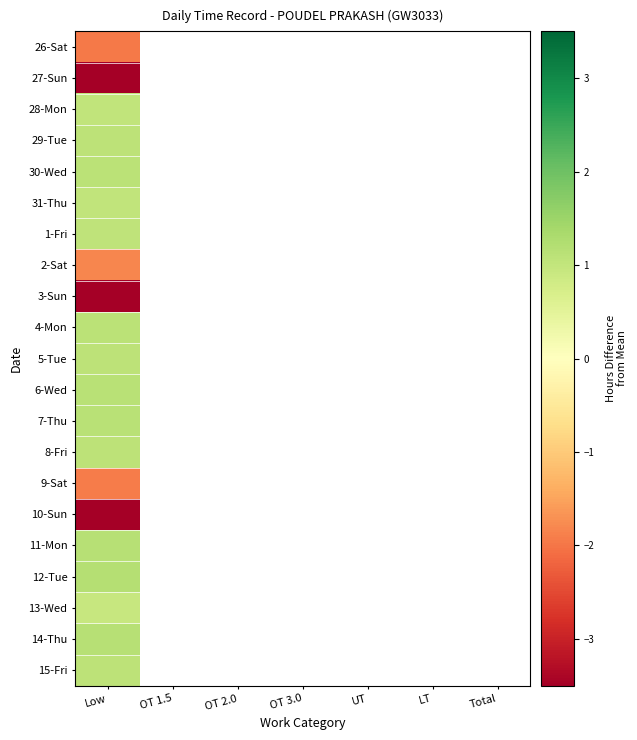

Count the number of data series in this chart.

21